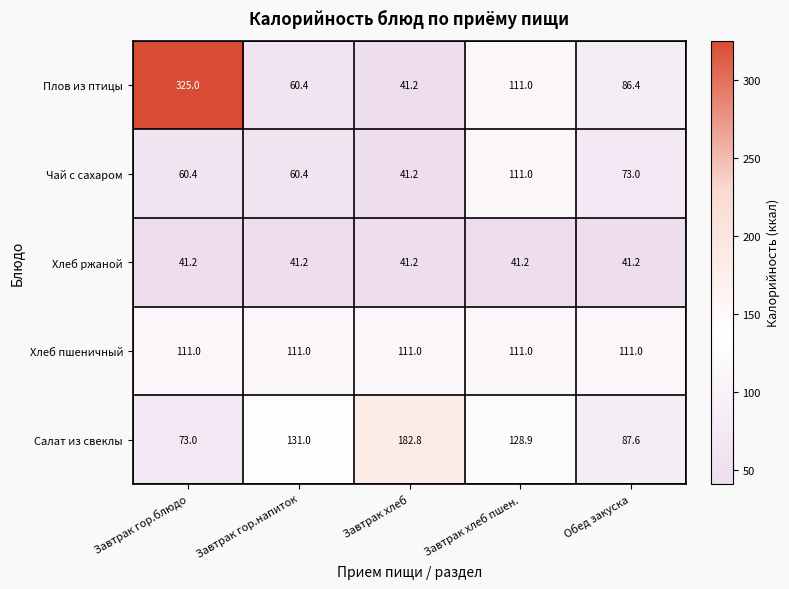

The Хлеб ржаной series shows 41.2 at Обед закуска. True or false?

True